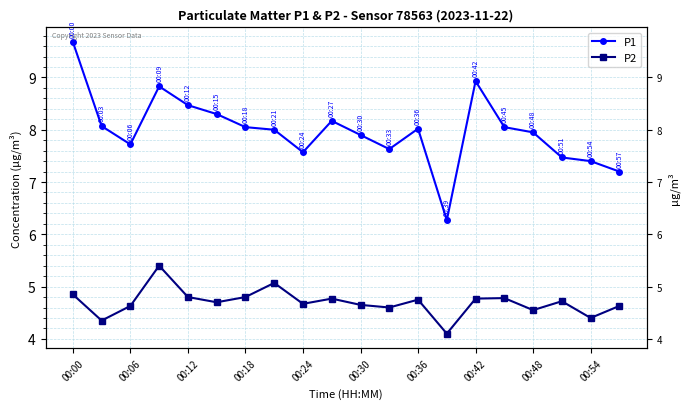

How many data points does each series have?

20